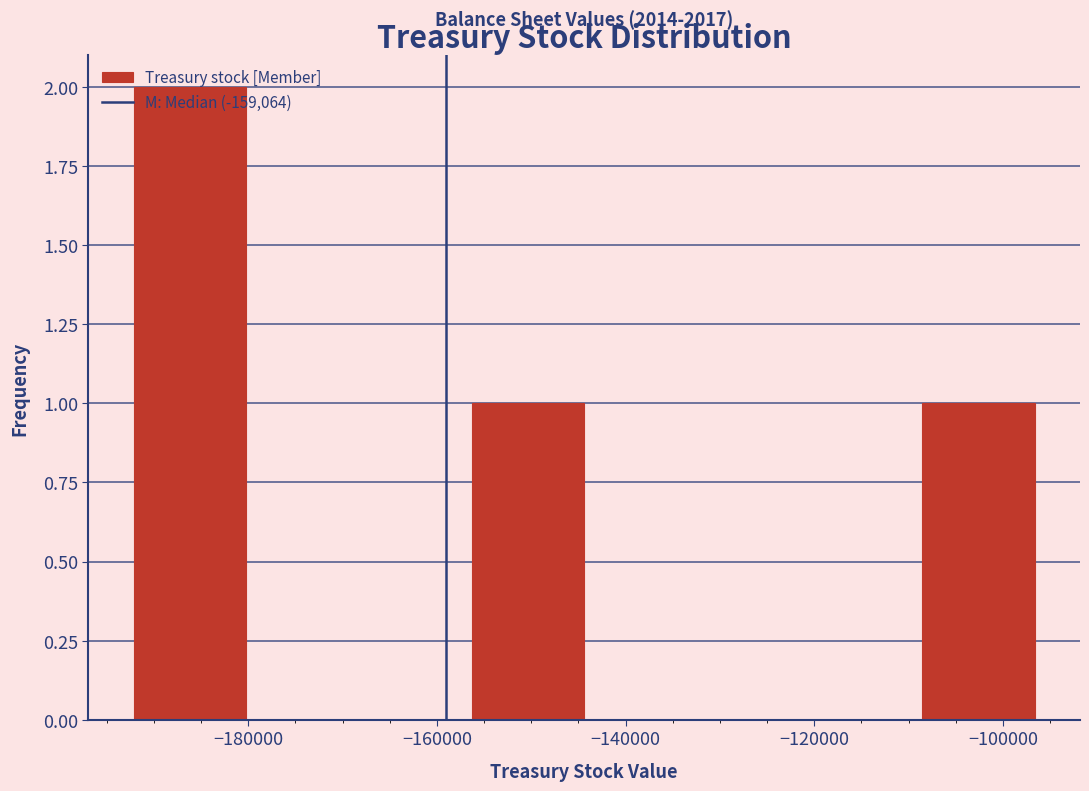

Which range on the x-axis has the tallest bar?

-192000 to -180000